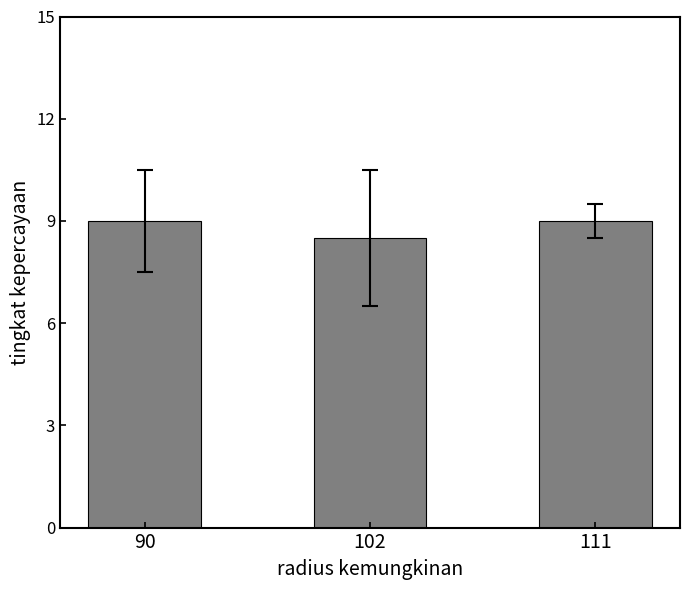

Which label corresponds to the smallest value in the chart?

102